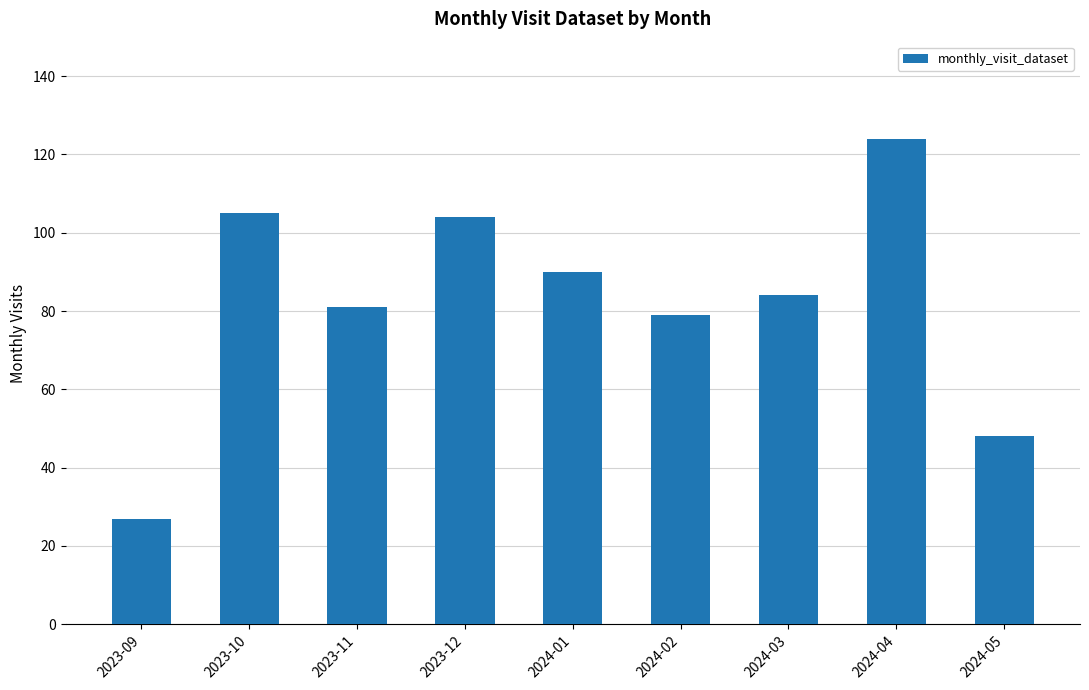

What is the maximum value shown in the chart?

124